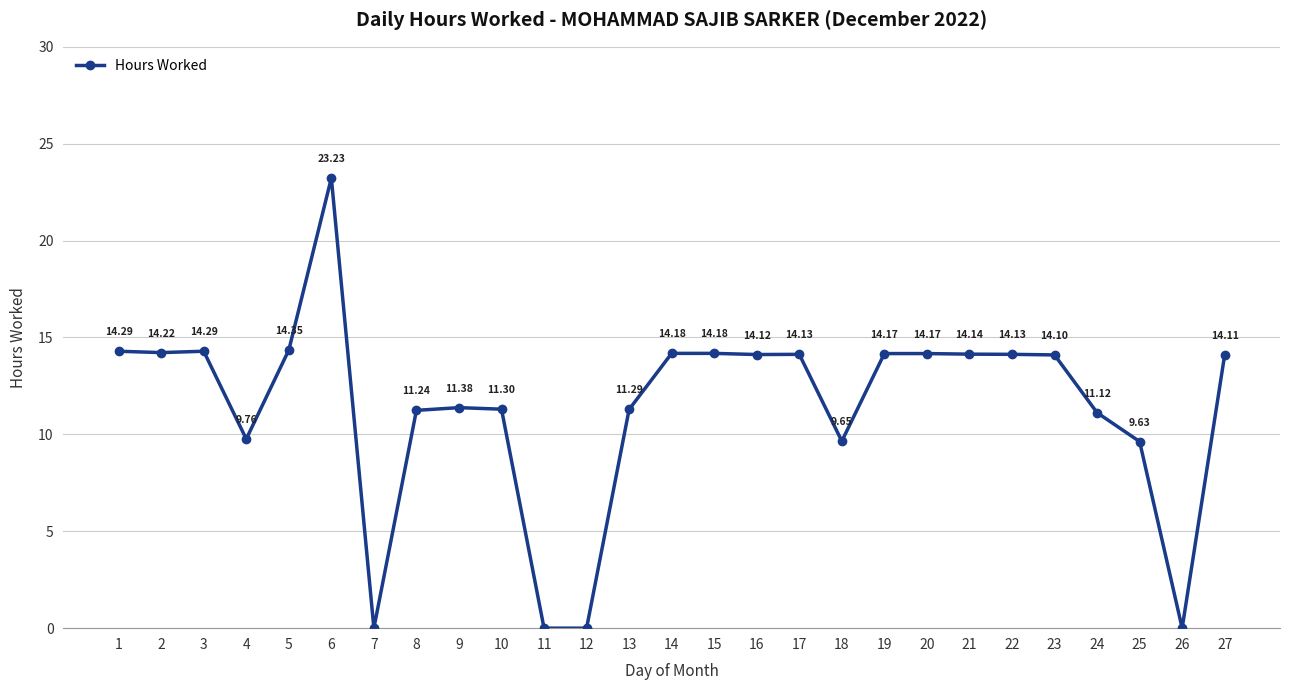

What is the sum of all values?

307.2